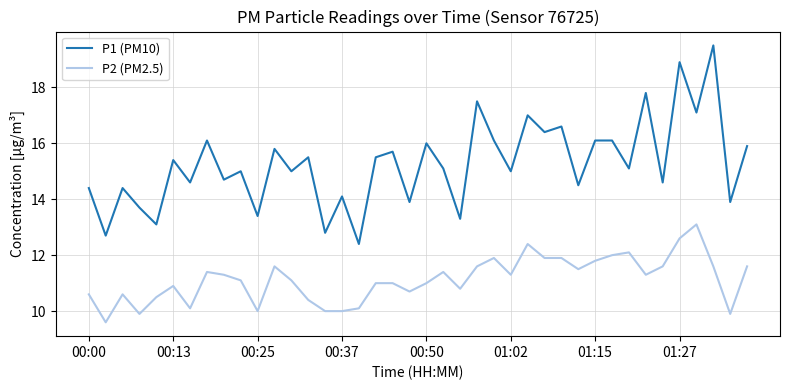

What is the minimum value shown in the chart?

9.6